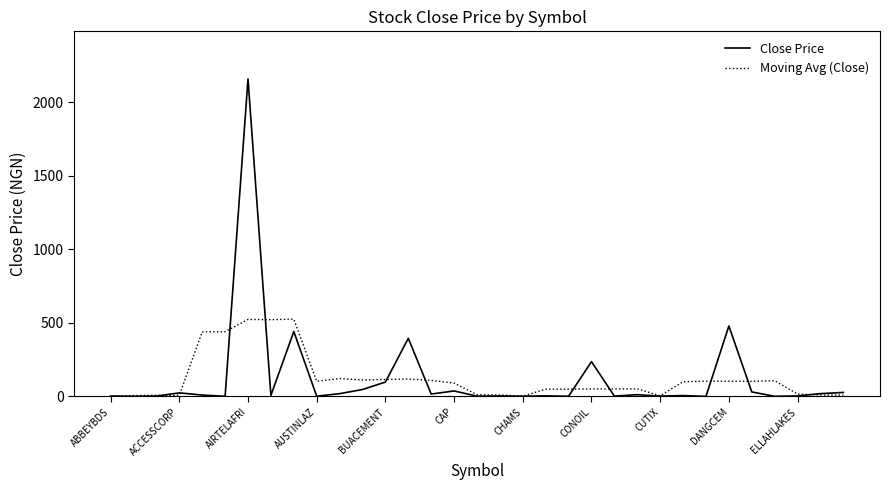

Which series has the largest range (max minus min)?

Close Price